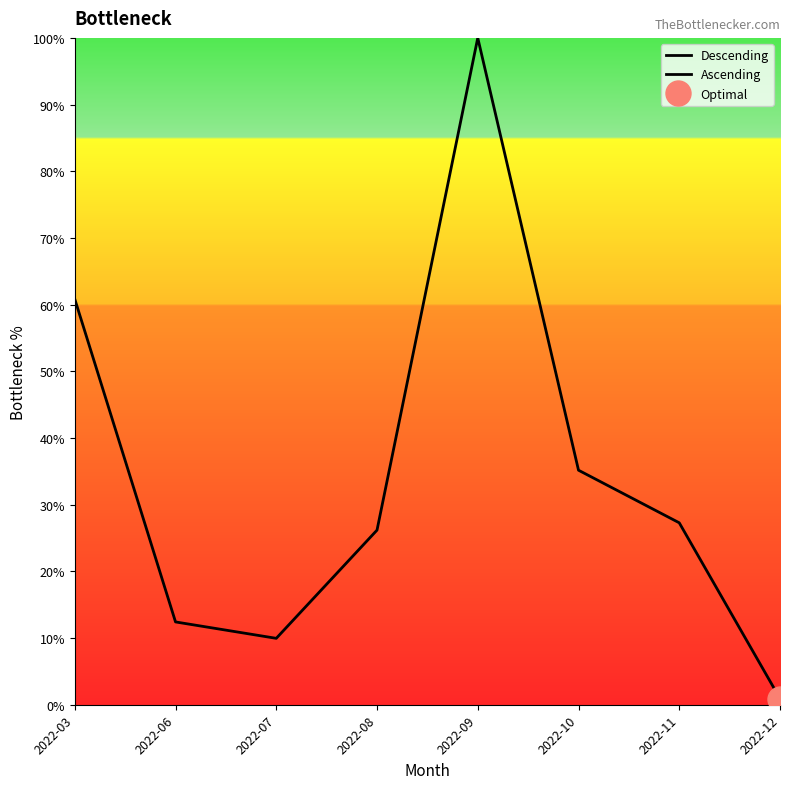

True or false: there are more than 2 points higher than both neighbors.

False